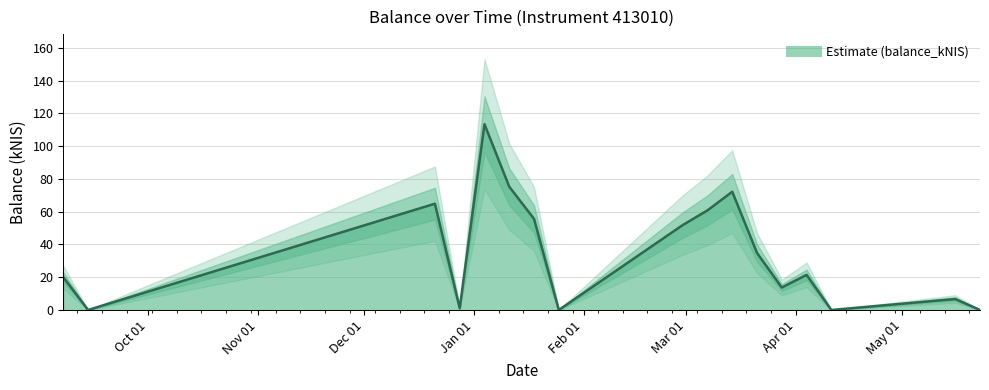

Which has a higher value, 2024-02-29 or 2024-03-14?

2024-03-14